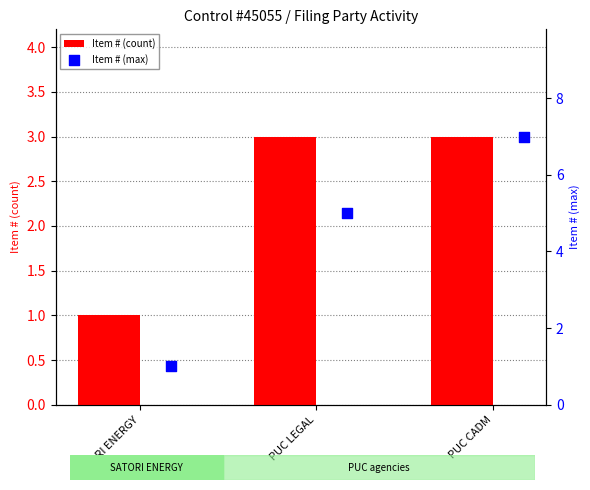

Which series contains the lowest Y value?

Item # (count)